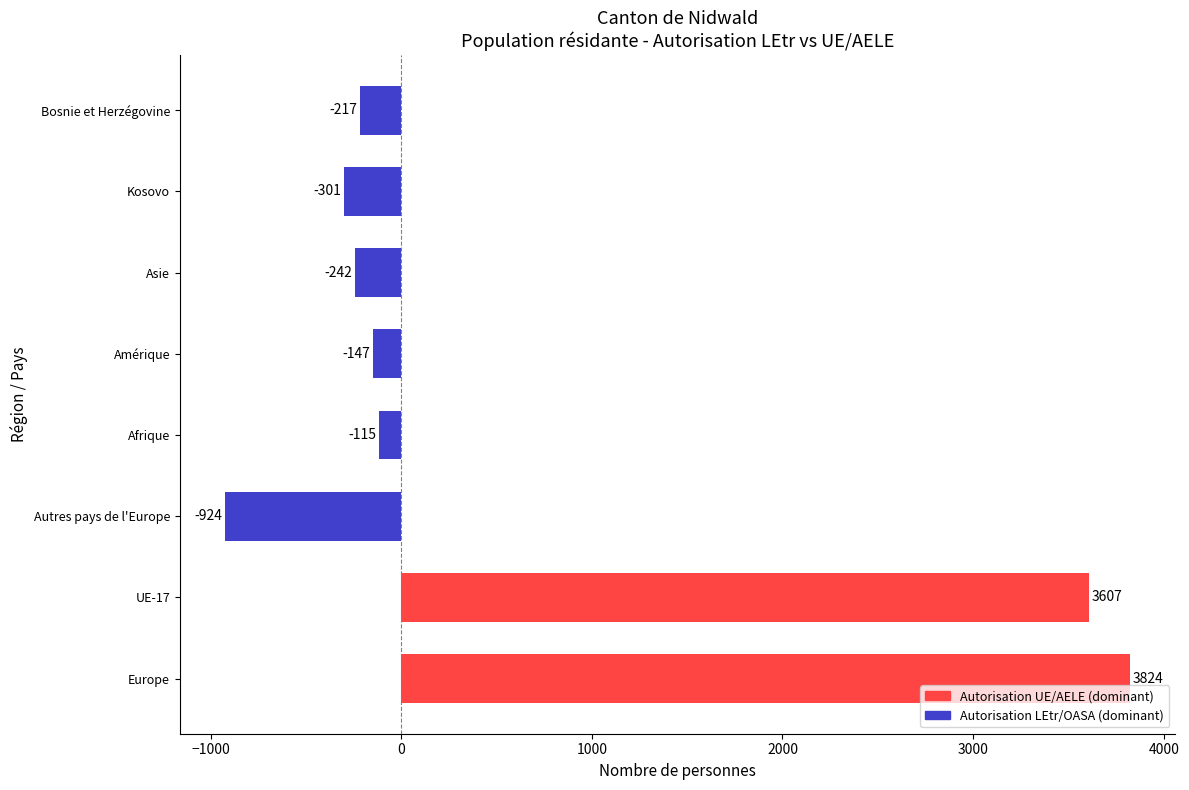

What is the greatest value displayed?

3824